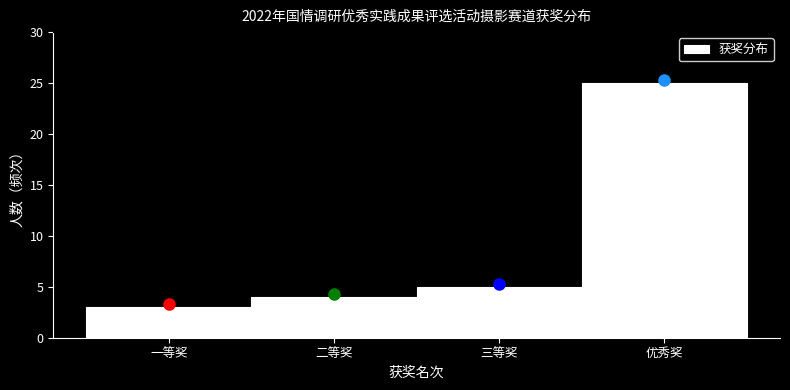

Reading left to right, what are all the values shown in this chart?

3	4	5	25